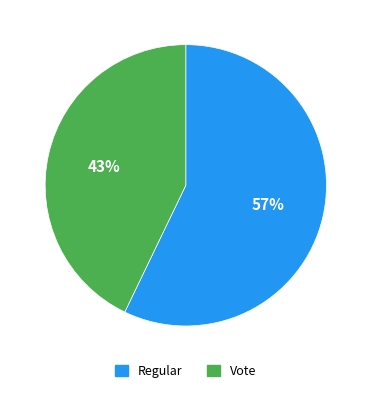

Rank the categories by value from highest to lowest.

Regular, Vote